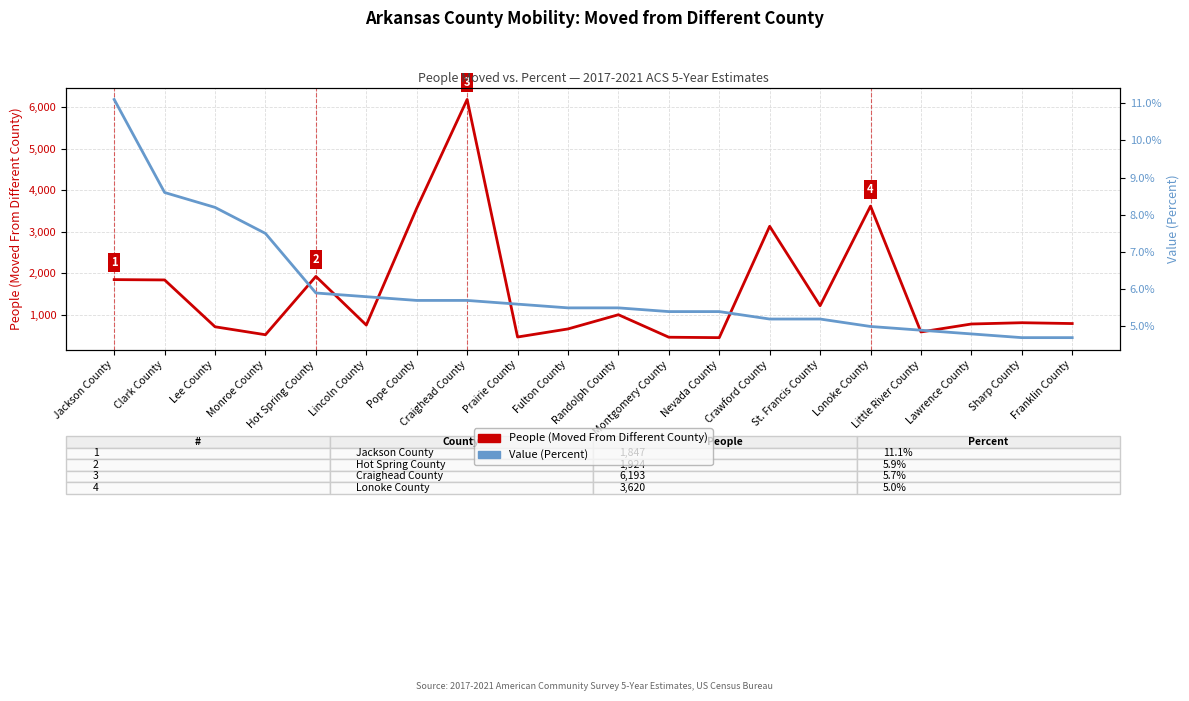

True or false: People (Moved From Different County) has a value of 3620.0 at Lonoke County.

True